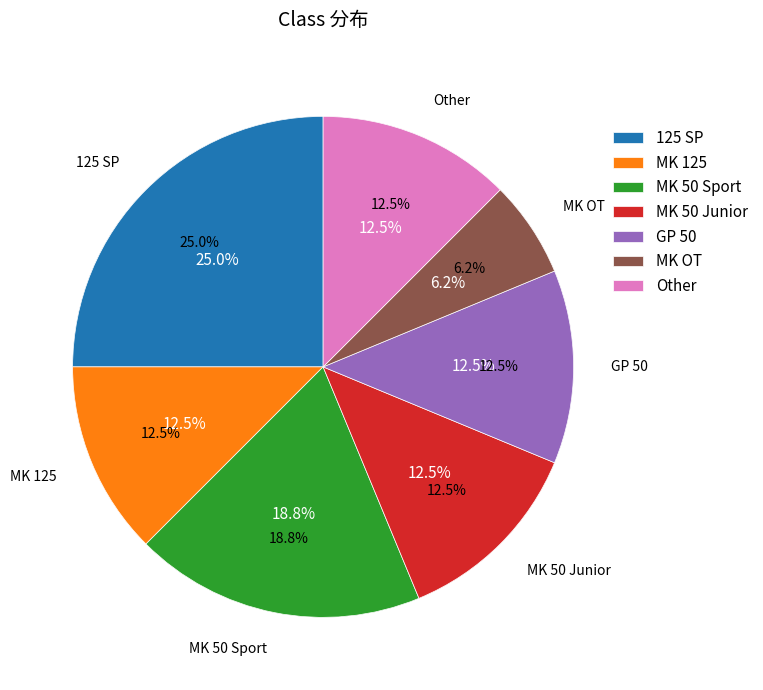

How many segments does this pie chart have?

7